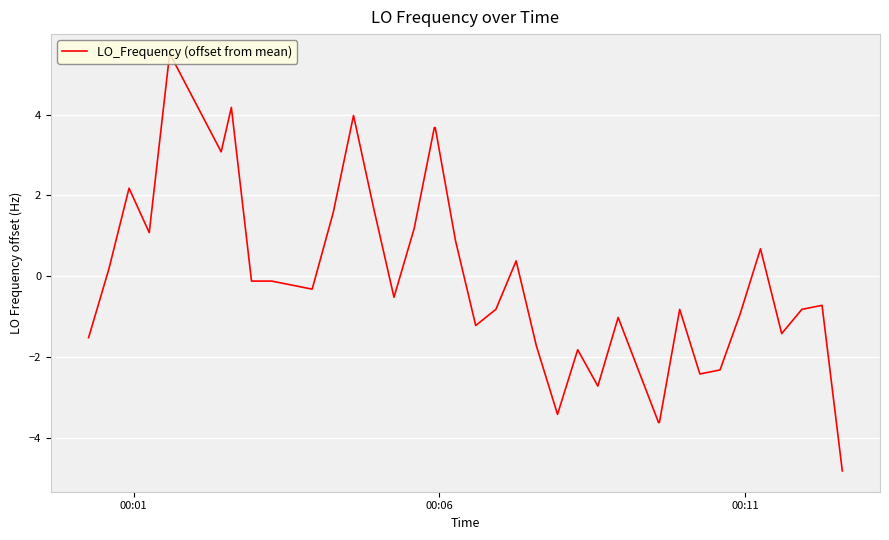

What is the difference between the maximum and minimum values?

10.3